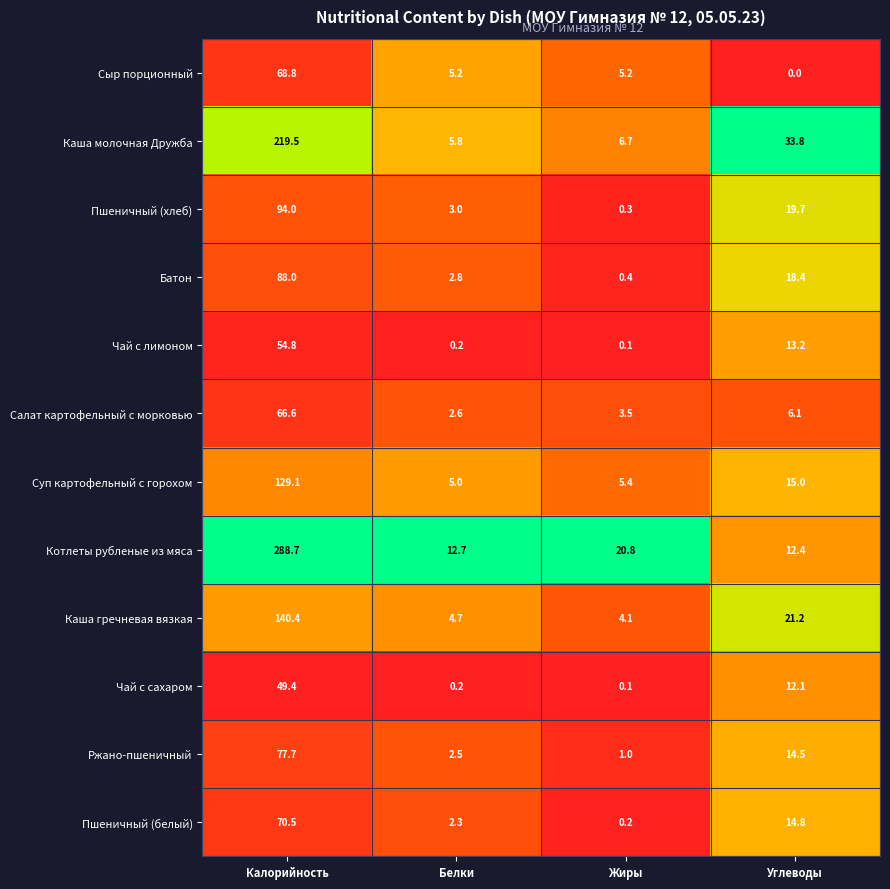

What is the total value across all series at Калорийность?

1347.5